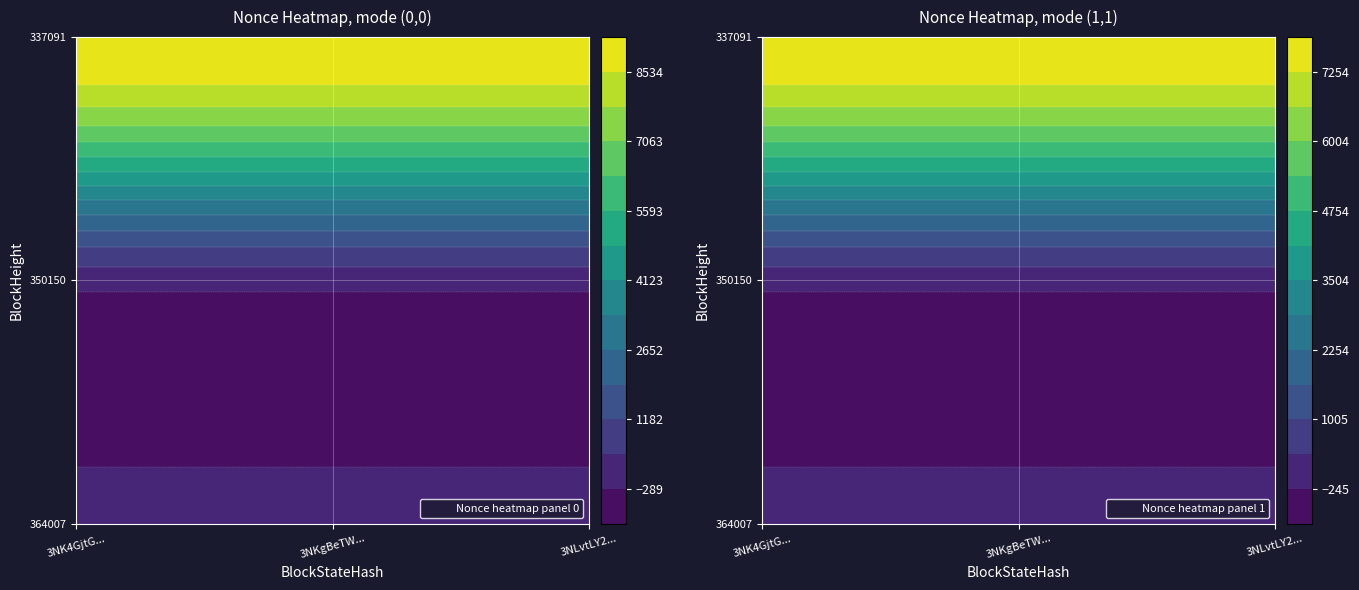

Which series has the largest range (max minus min)?

3NK4GjtGdSyxCjxnLvhcXvkTkc2n4jdDB6Gfh41